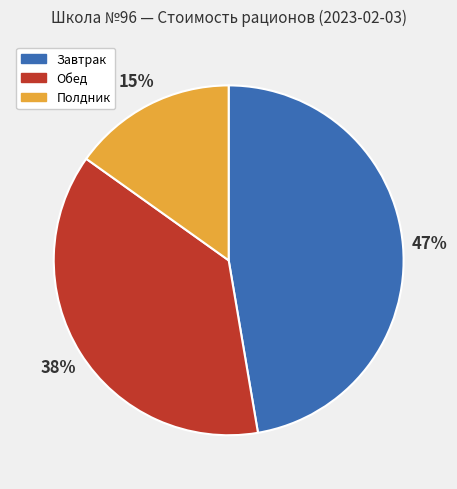

What percentage is the Обед slice, to the nearest percent?

38%